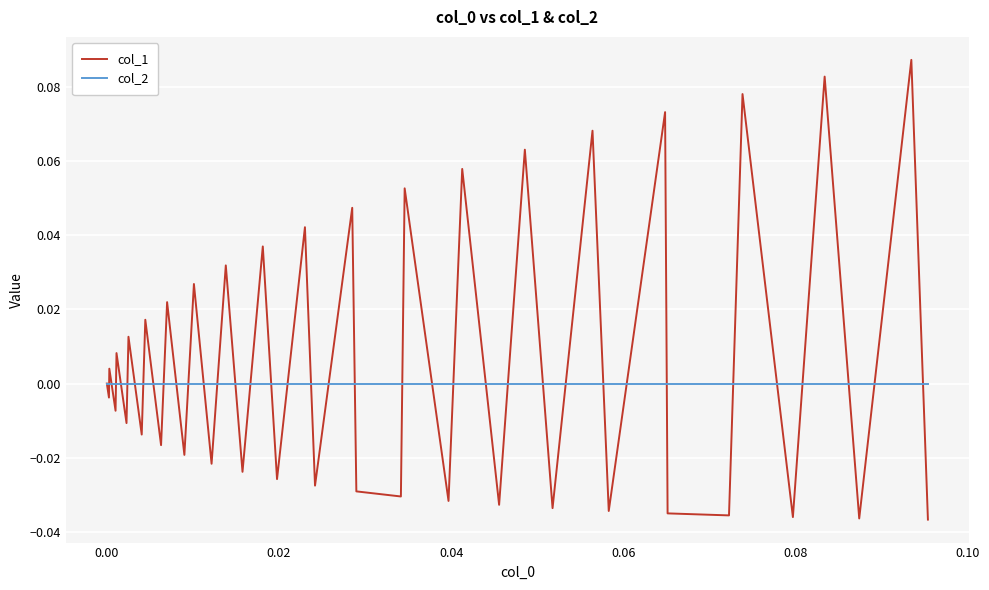

In col_1, how many points are higher than both neighbors (excluding endpoints)?

18